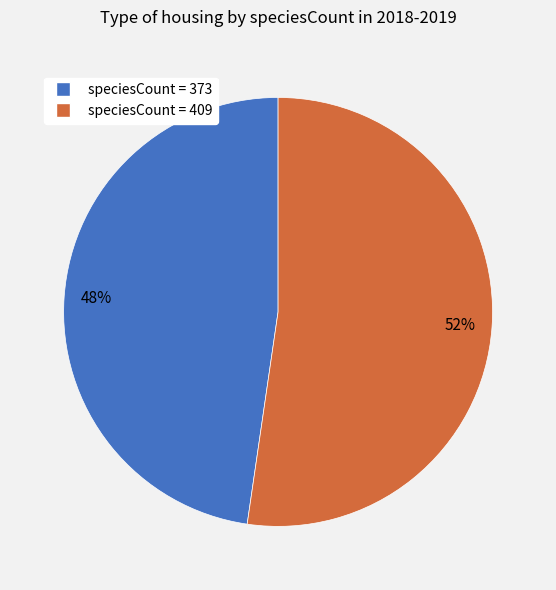

Count the number of slices in the pie.

2